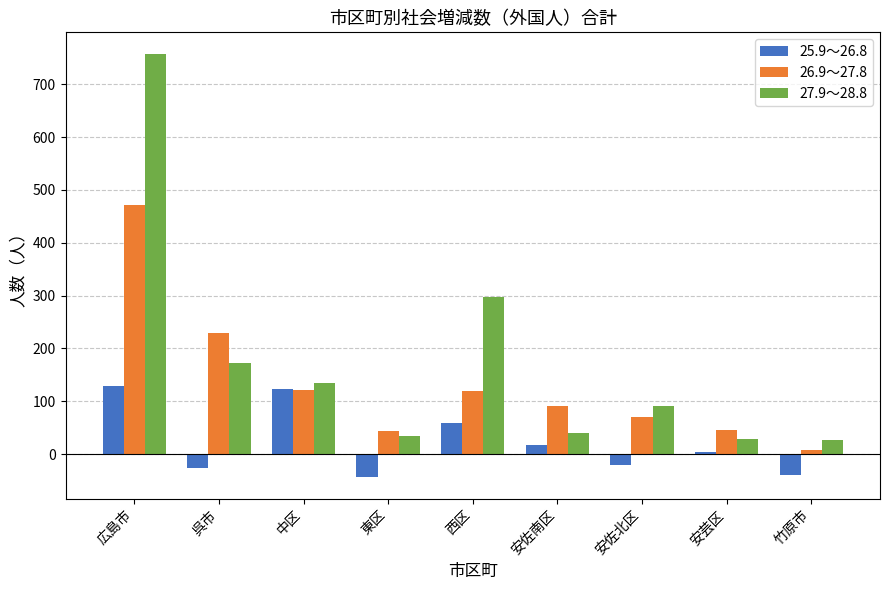

At which label does 27.9～28.8 first exceed 91?

広島市